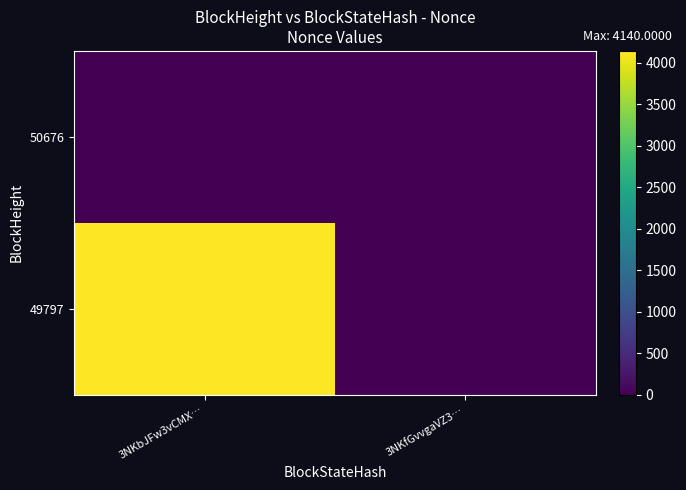

List the series in order of their peak value, lowest first.

50676, 49797